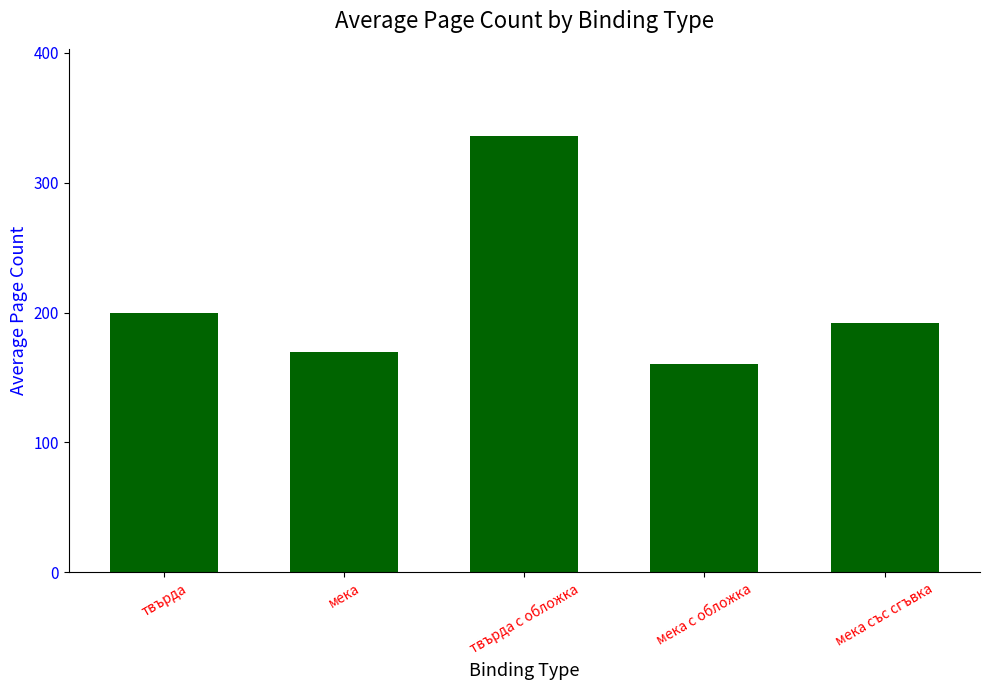

Rank the categories by value from highest to lowest.

твърда с обложка, твърда, мека със сгъвка, мека, мека с обложка